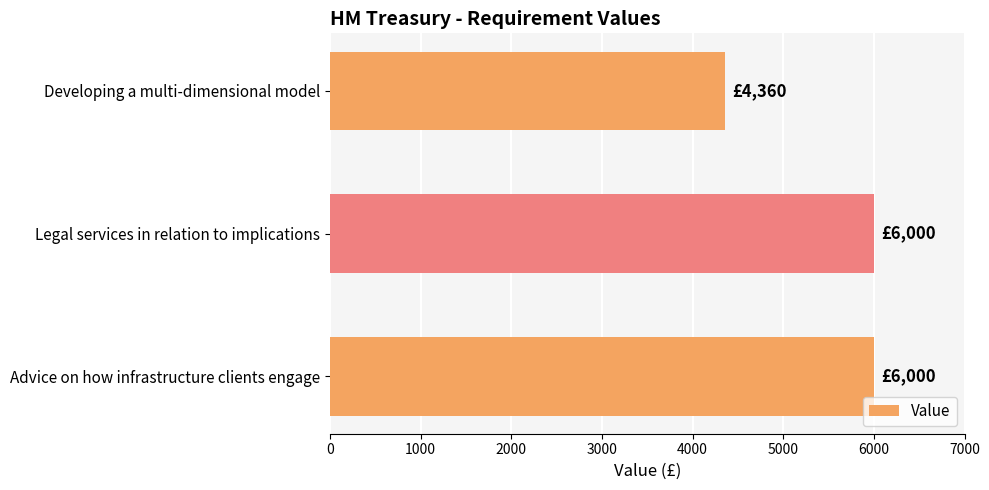

Does the chart contain any negative values?

No